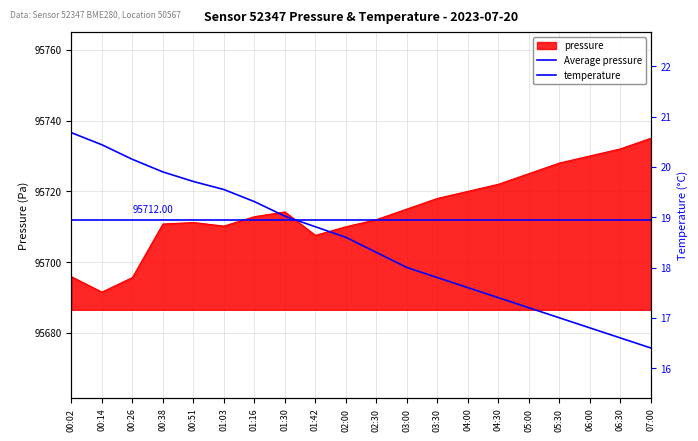

Count the number of categories in the chart.

20